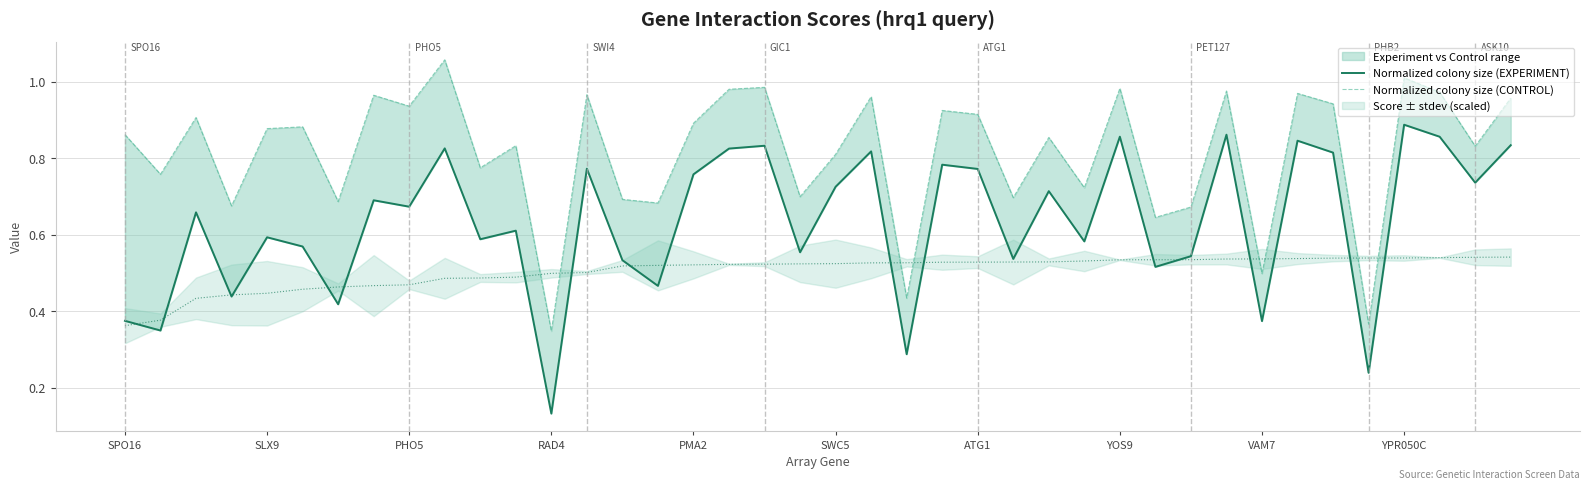

What is the difference between the maximum and minimum values in the Normalized colony size (CONTROL) series?

0.7